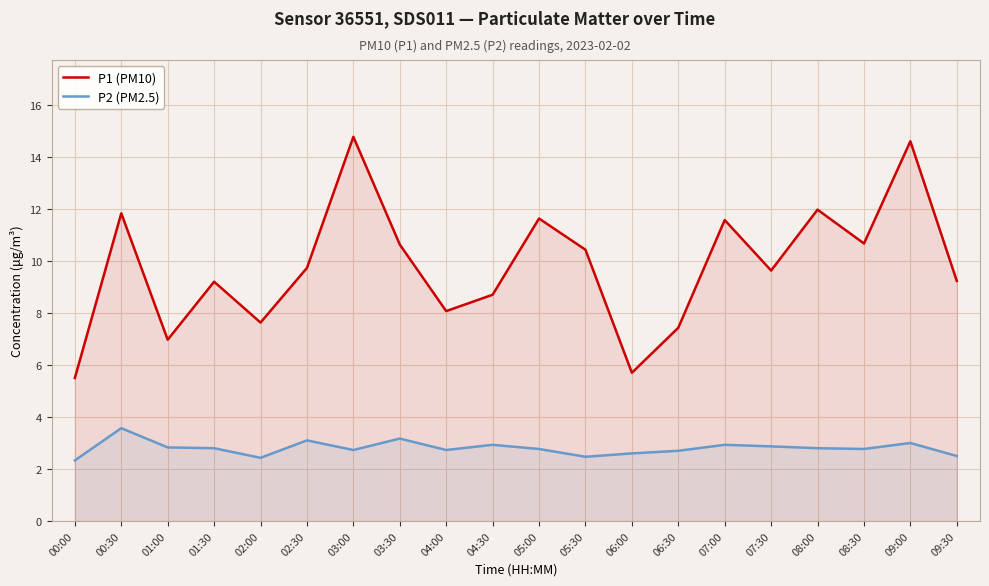

Is it true that P1 (PM10) equals 12.2 at 04:00?

False